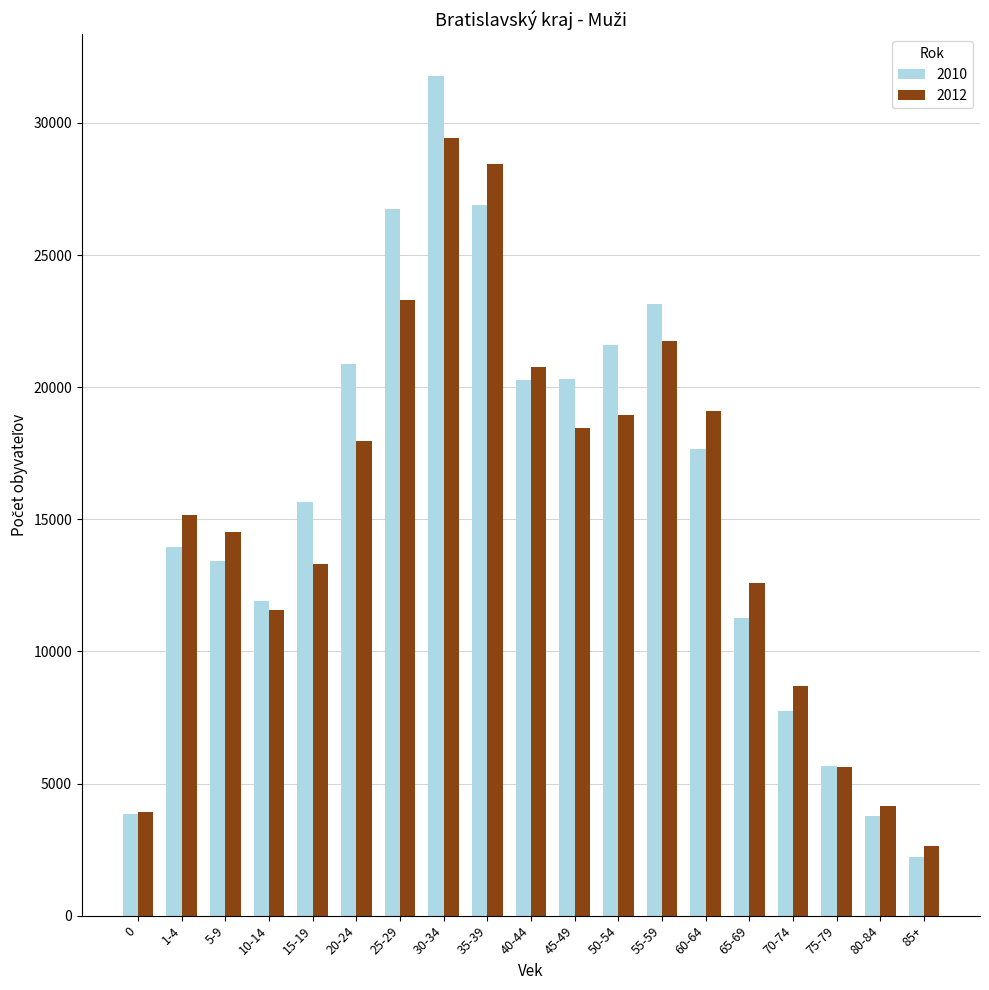

How many bars are there in each group?

2